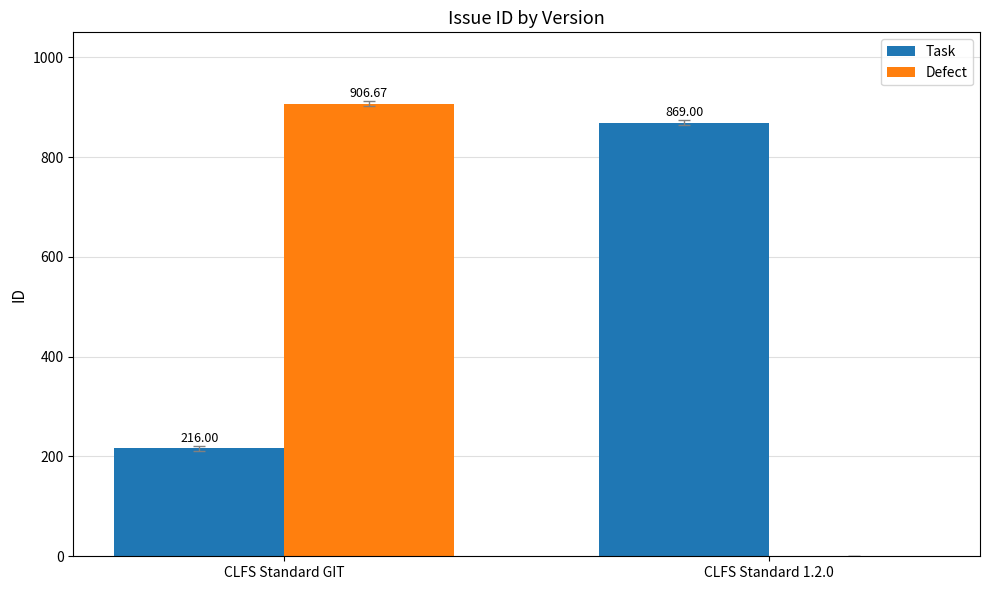

Which series has the widest spread of values?

Defect